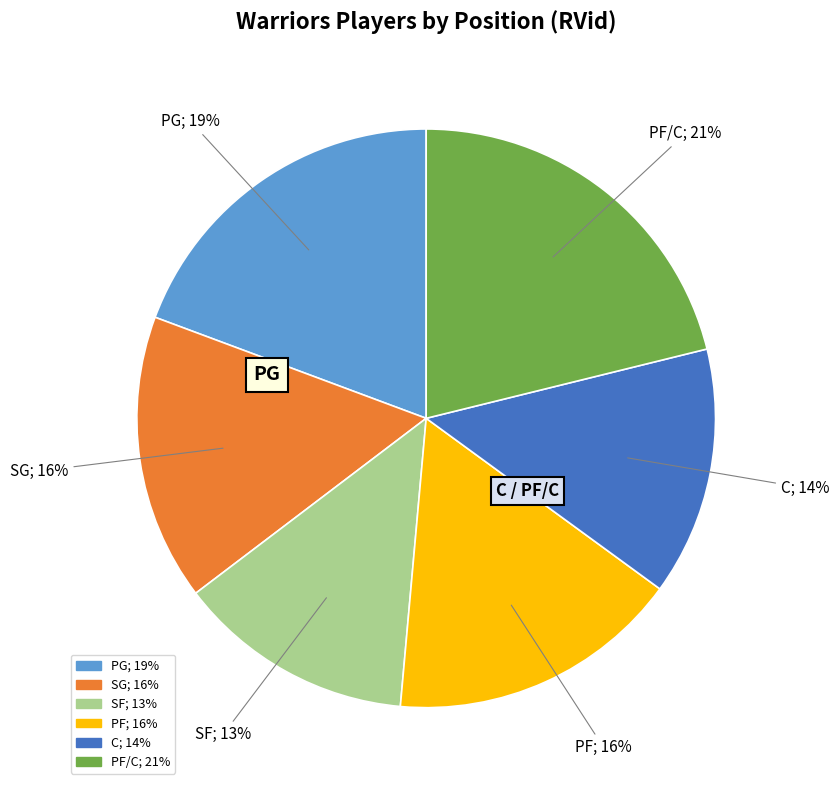

Is the sum of SF; 13% and PF/C; 21% greater than half?

No